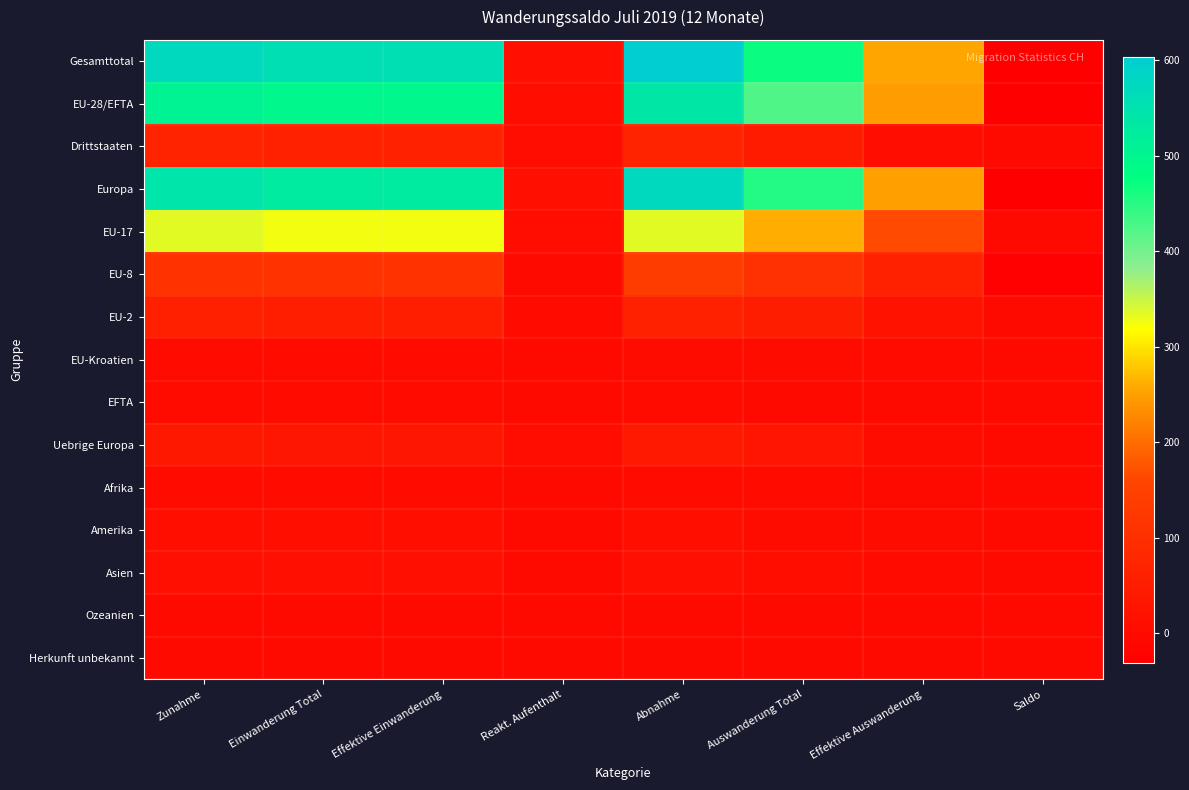

At how many categories does at least one series exceed 144?

6